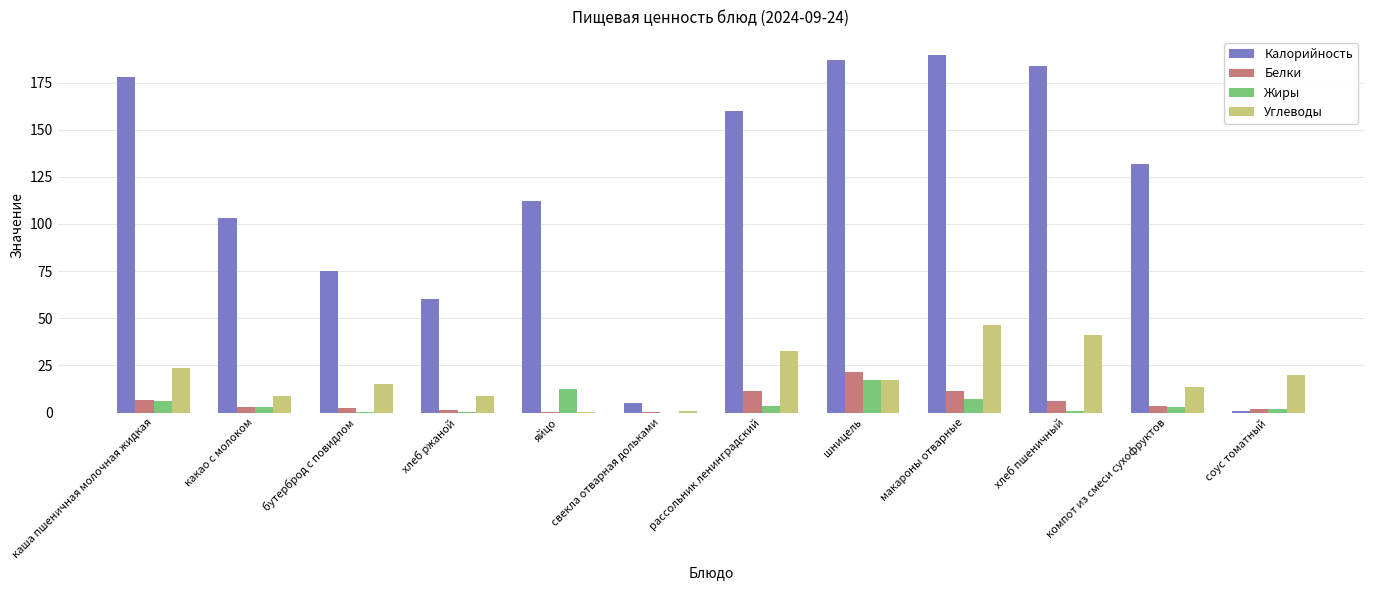

At which category is the sum across all series the highest?

макароны отварные